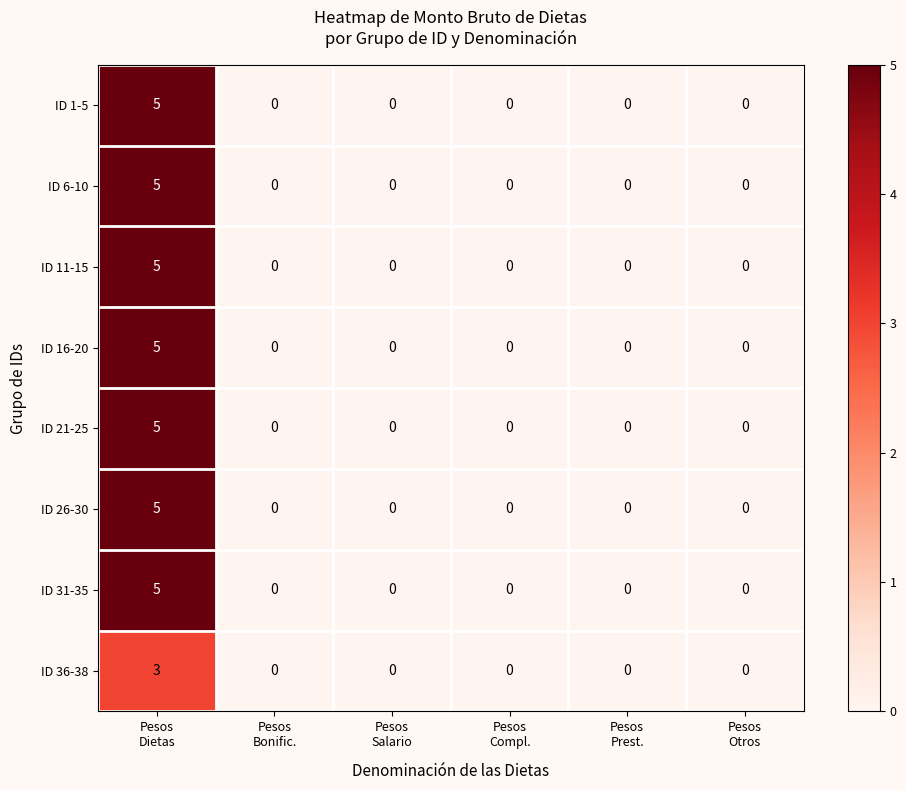

How many ID 6-10 values are between 0 and 1?

5